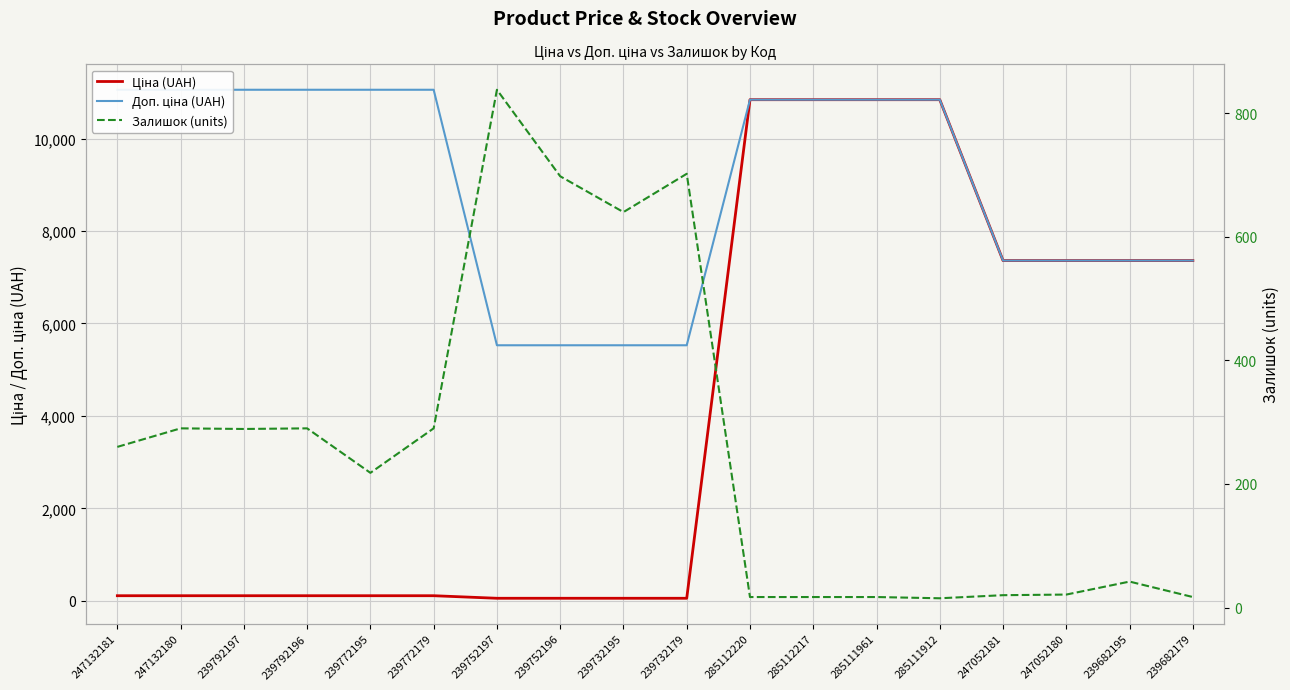

True or false: Доп. ціна (UAH) and Ціна (UAH) intersect in this chart.

False